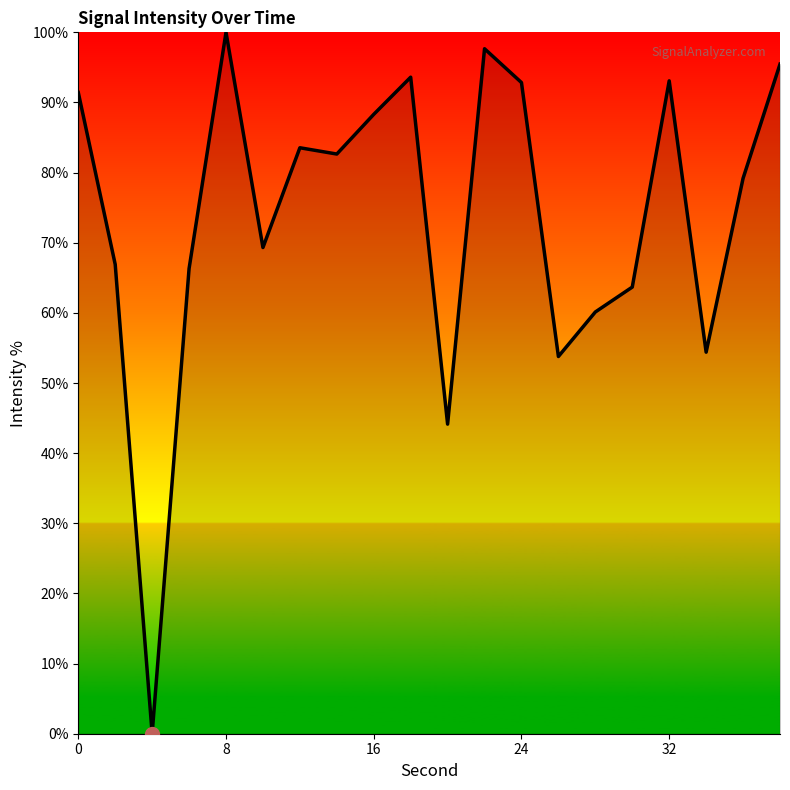

What is the difference between the maximum and minimum values?

100.0